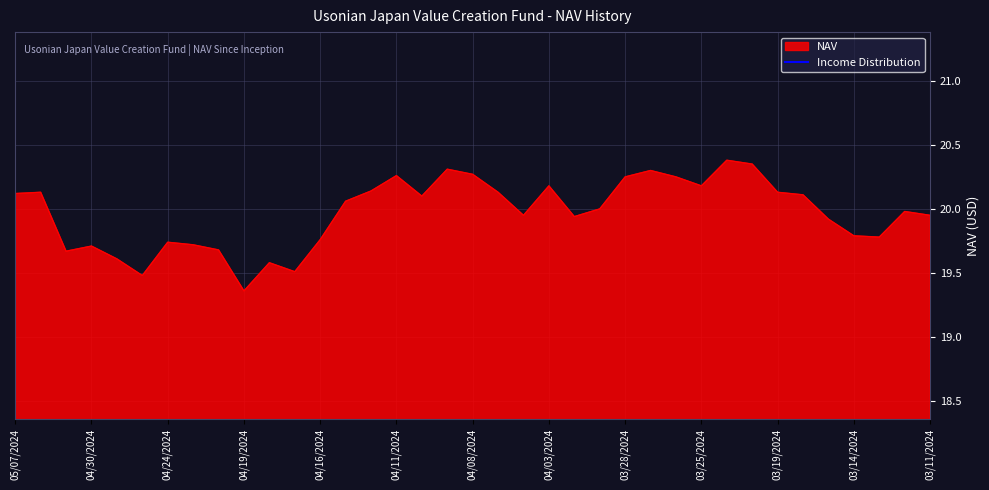

Where is the data nearest to the value 19?

04/19/2024